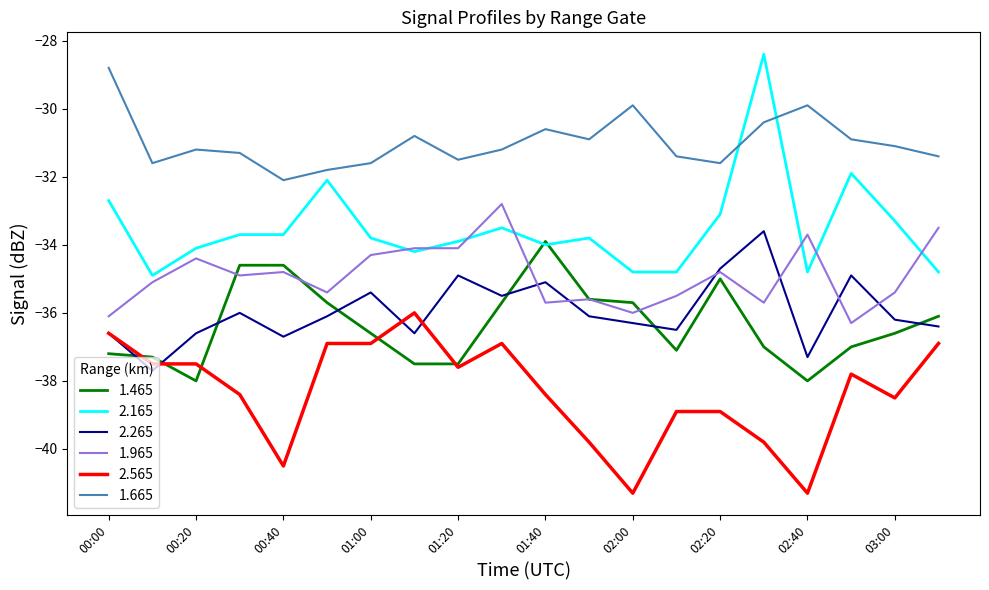

Rank the series by their maximum value, from lowest to highest.

2.565, 1.465, 2.265, 1.965, 1.665, 2.165